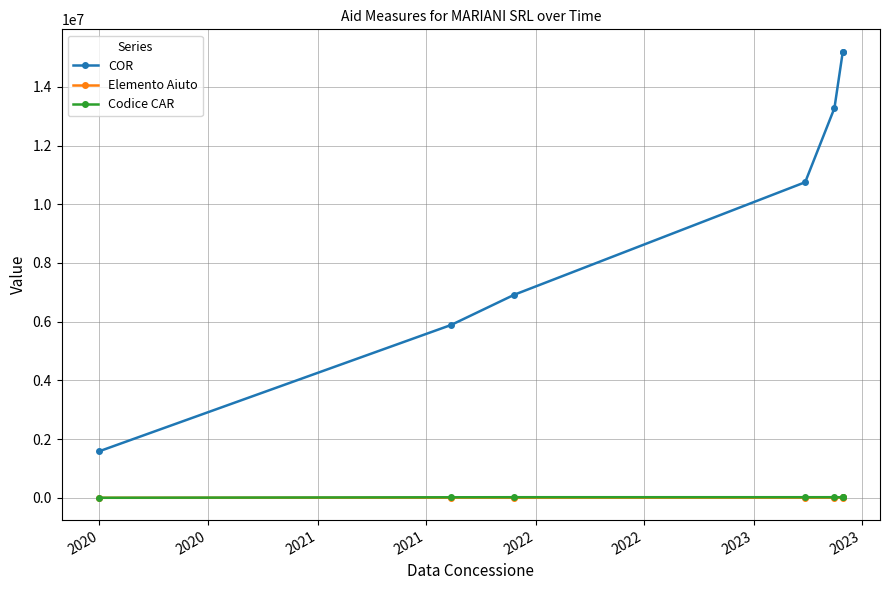

What is the minimum value shown in the chart?

47.2